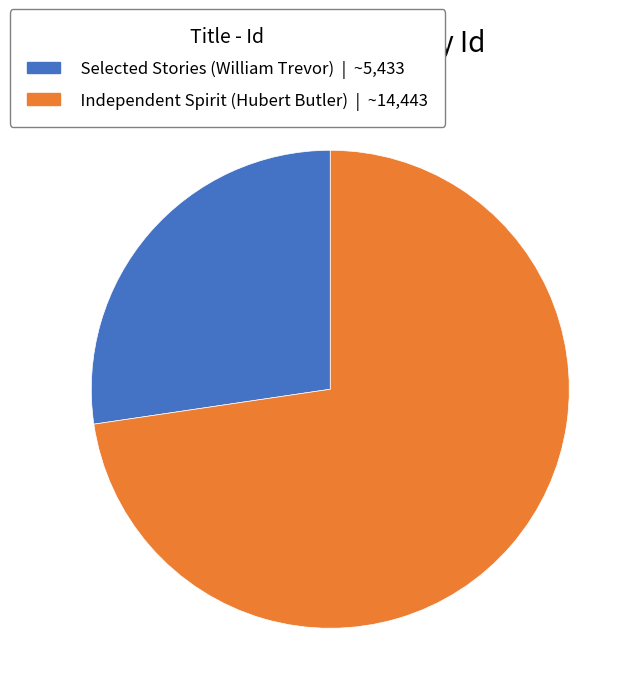

What is the largest slice in the pie chart?

Independent Spirit (Hubert Butler)